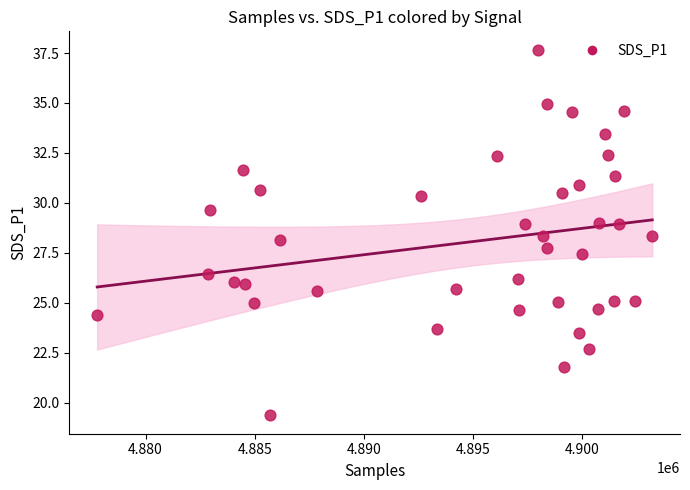

What is the range of Y values (max minus min)?

18.3